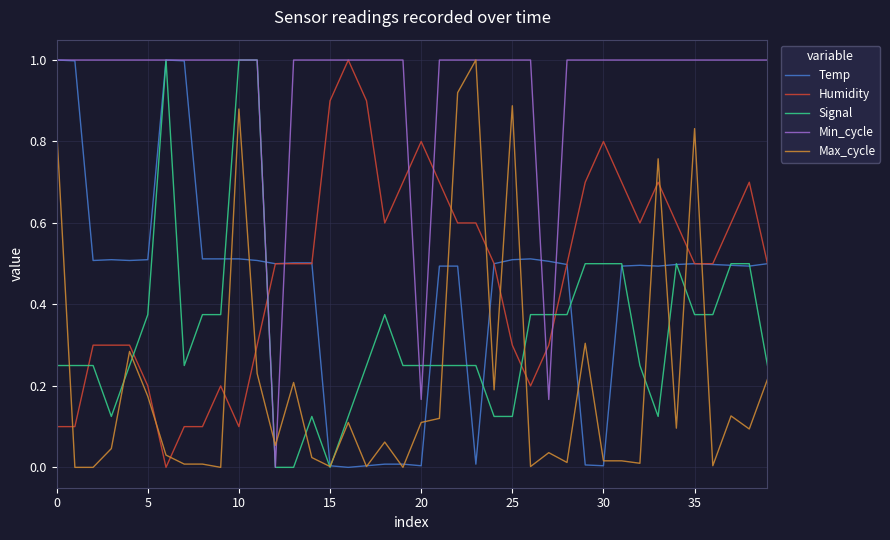

Does the chart display data point markers on the line(s)?

No